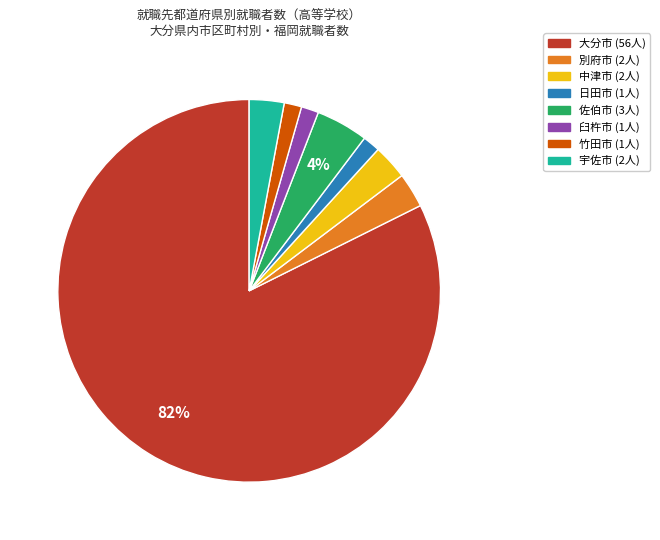

Is there a majority slice in this chart?

Yes